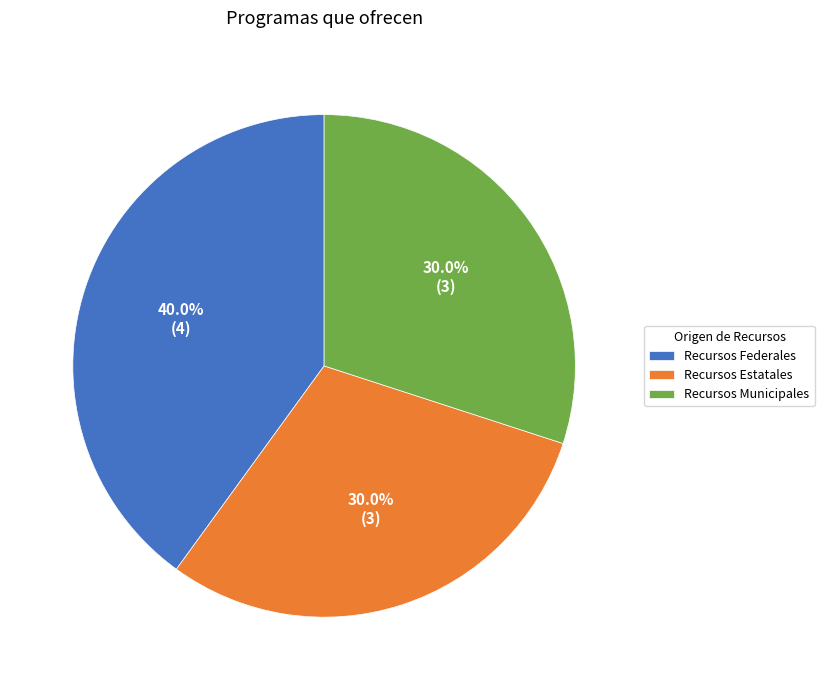

To the nearest percent, what percentage of the pie is Recursos Estatales?

30%